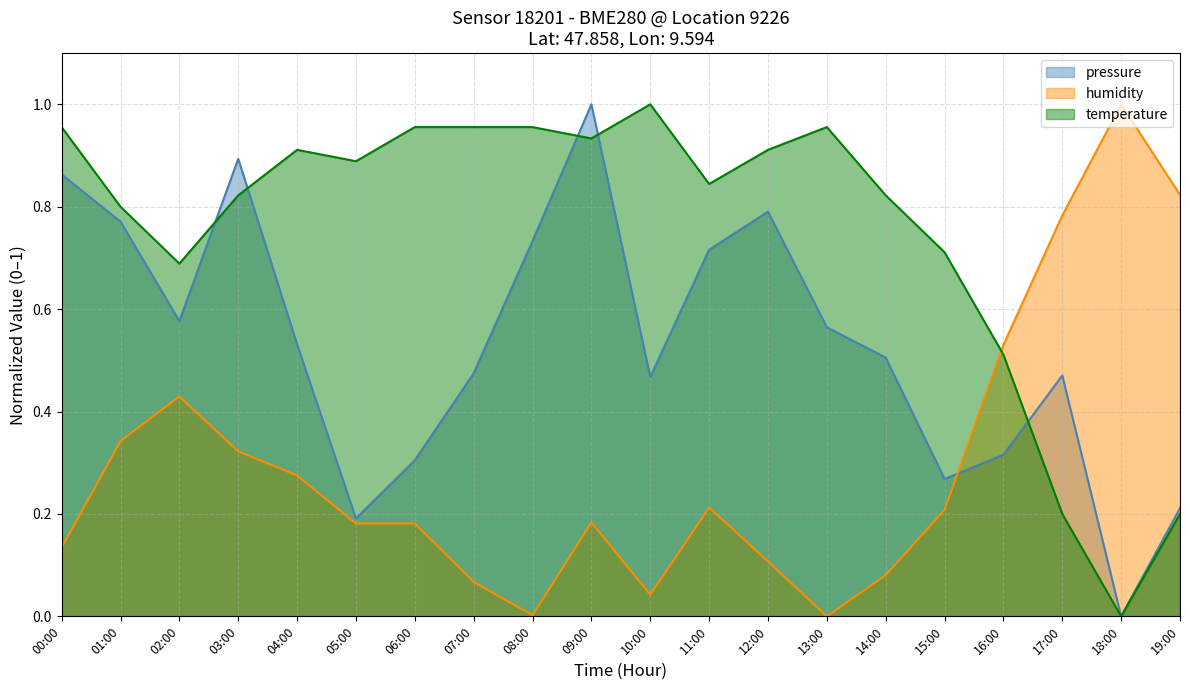

What are all the series names shown in the legend?

pressure, humidity, temperature